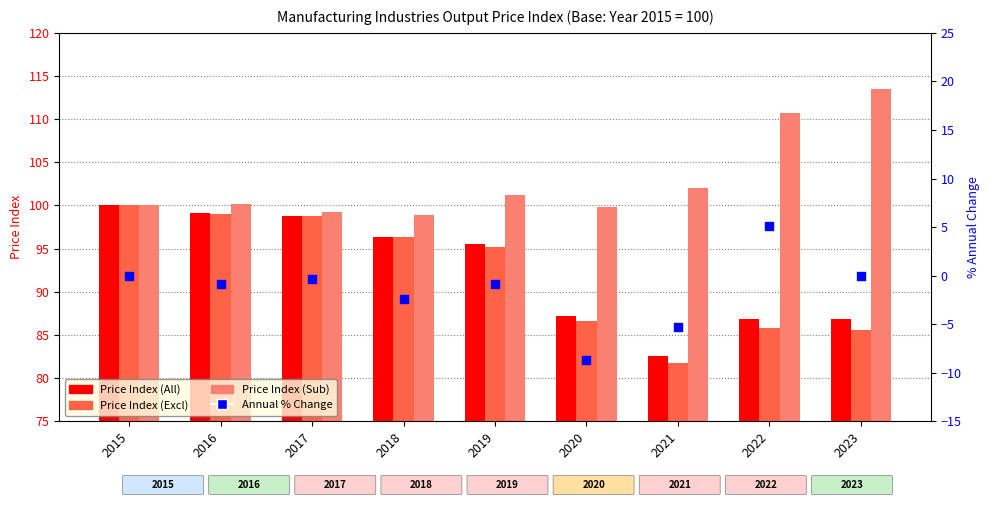

At how many categories does at least one series exceed 37?

9